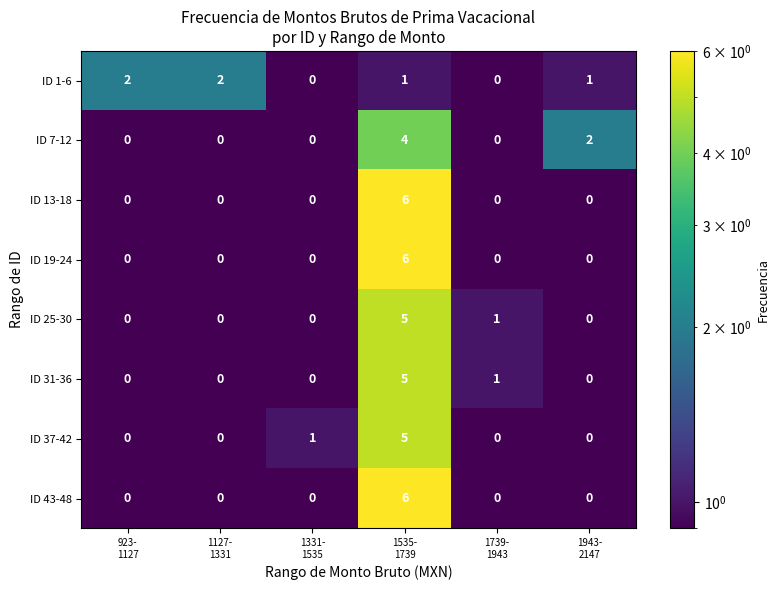

Count the ID 7-12 values in the range 0 to 2.

5